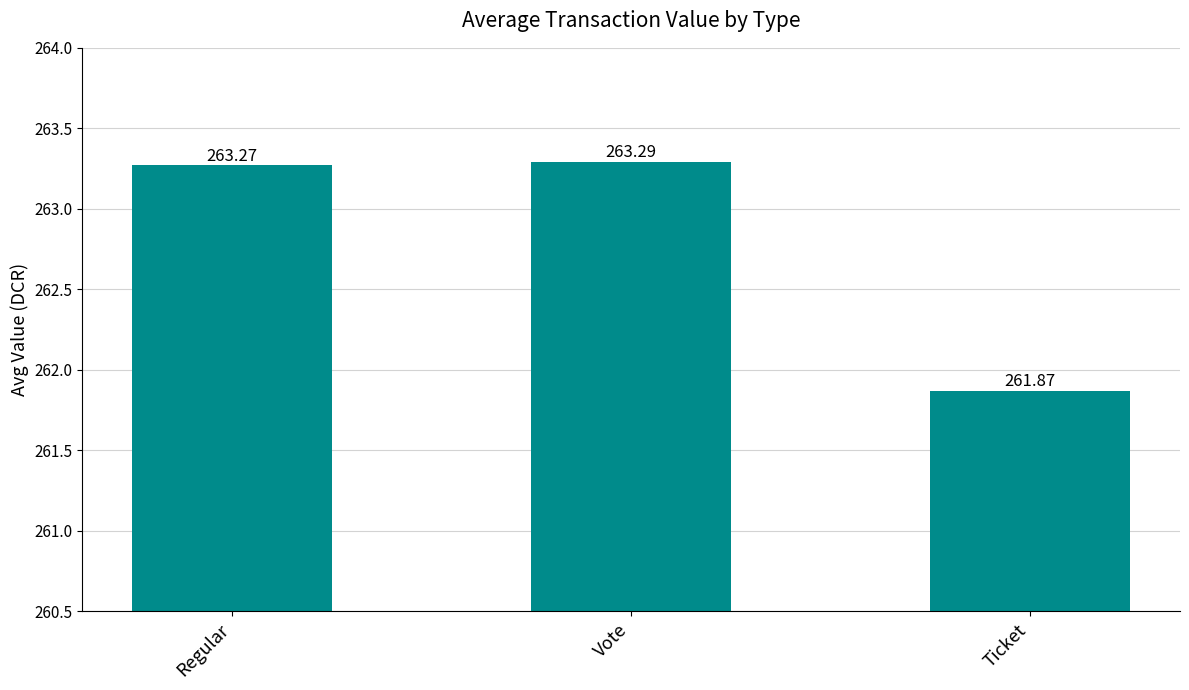

What is the sum of all values?

788.4